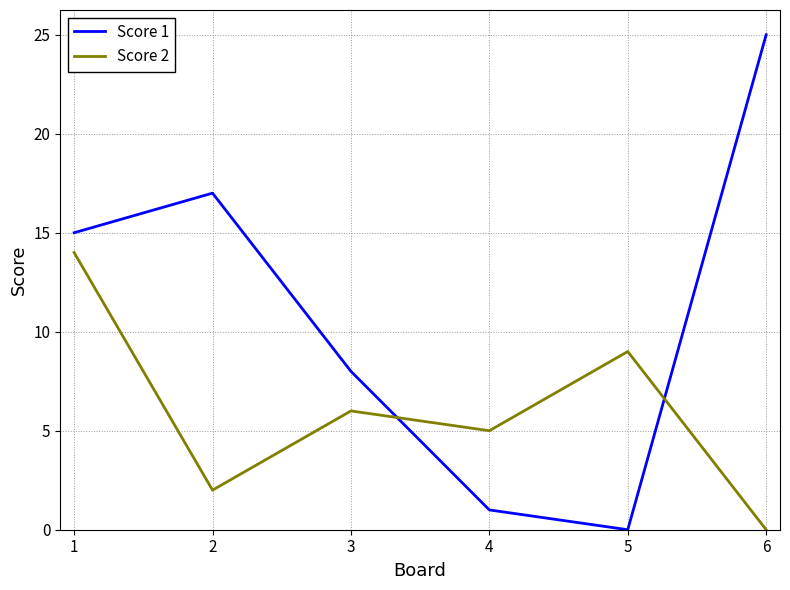

At which category is the sum across all series the highest?

1